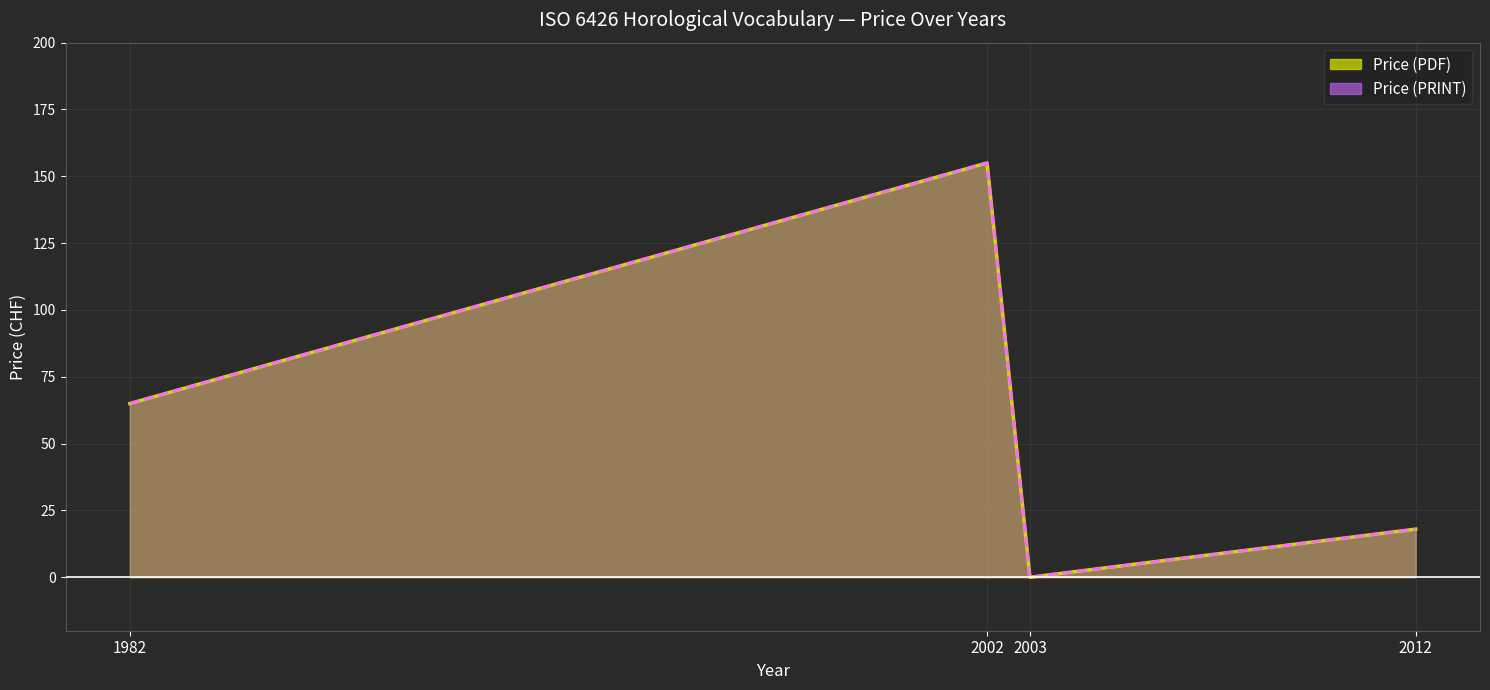

At how many categories does at least one series exceed 109?

1